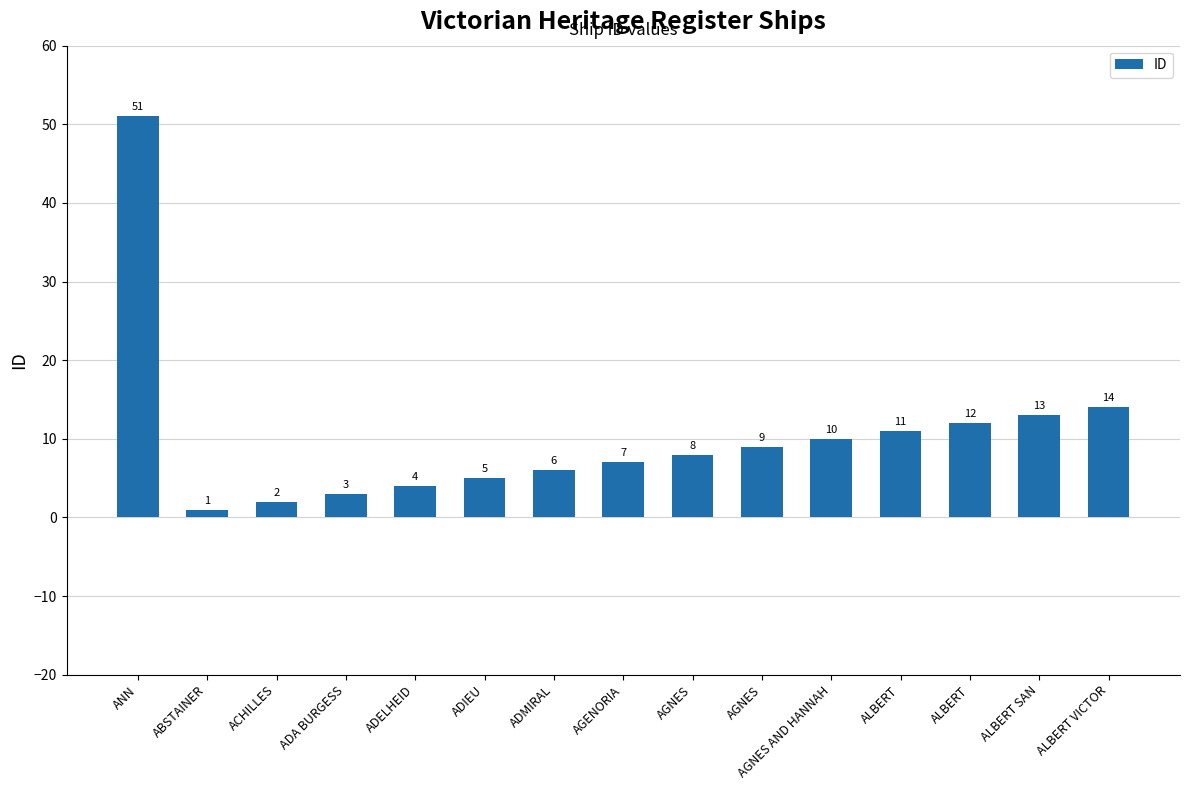

How many data points are less than 8?

7